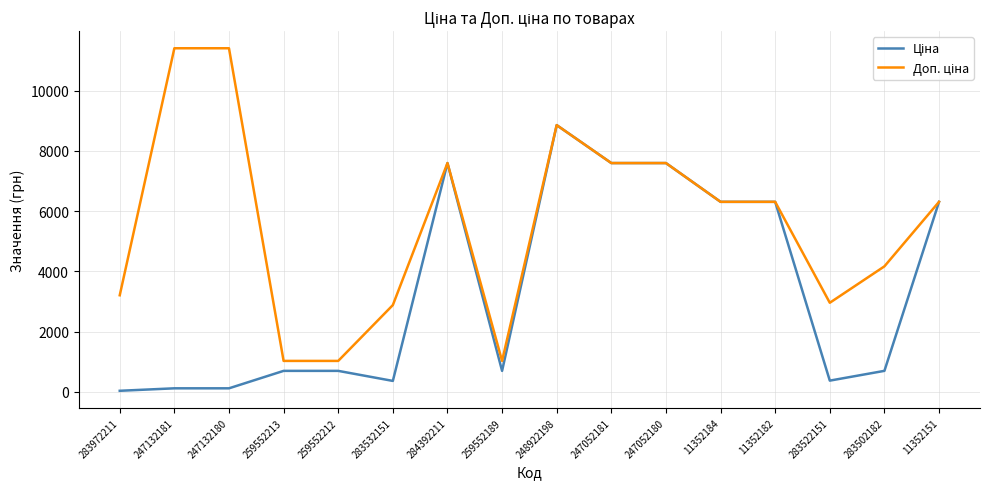

What is the greatest value displayed?

11410.0